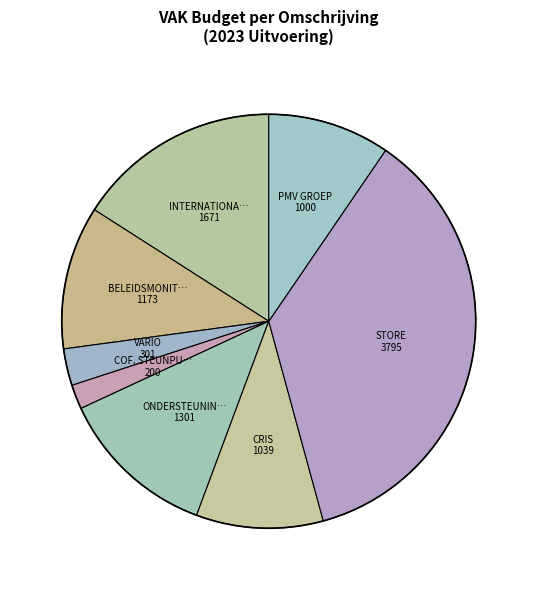

Which category has the biggest portion of the pie?

STORE